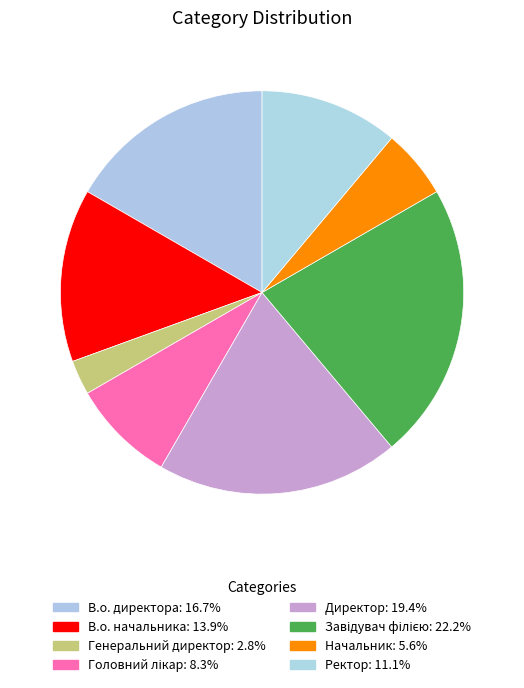

Rank the categories by value from lowest to highest.

Генеральний директор, Начальник, Головний лікар, Ректор, В.о. начальника, В.о. директора, Директор, Завідувач філією